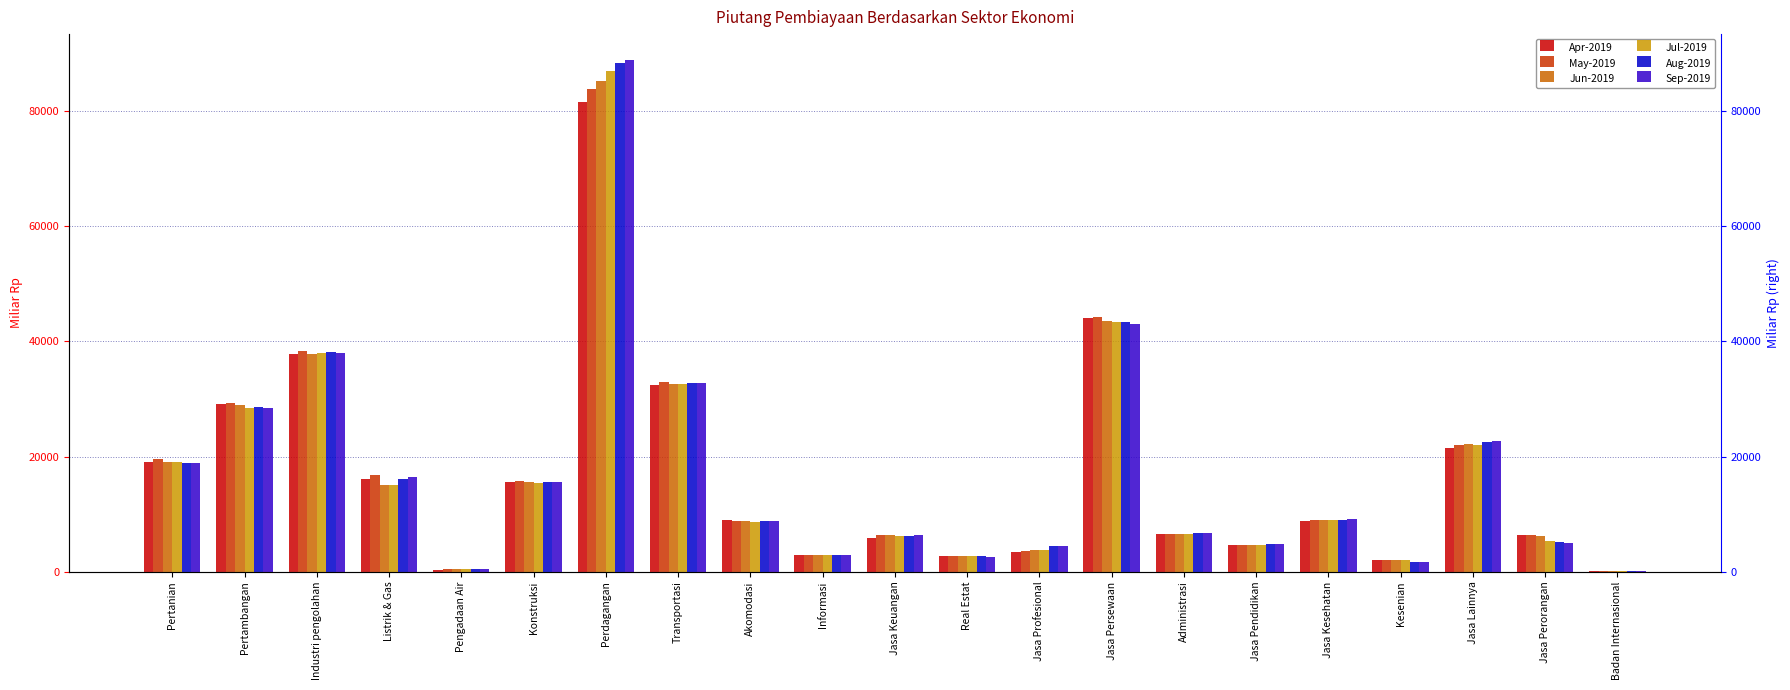

At how many categories does at least one series exceed 26084?

5